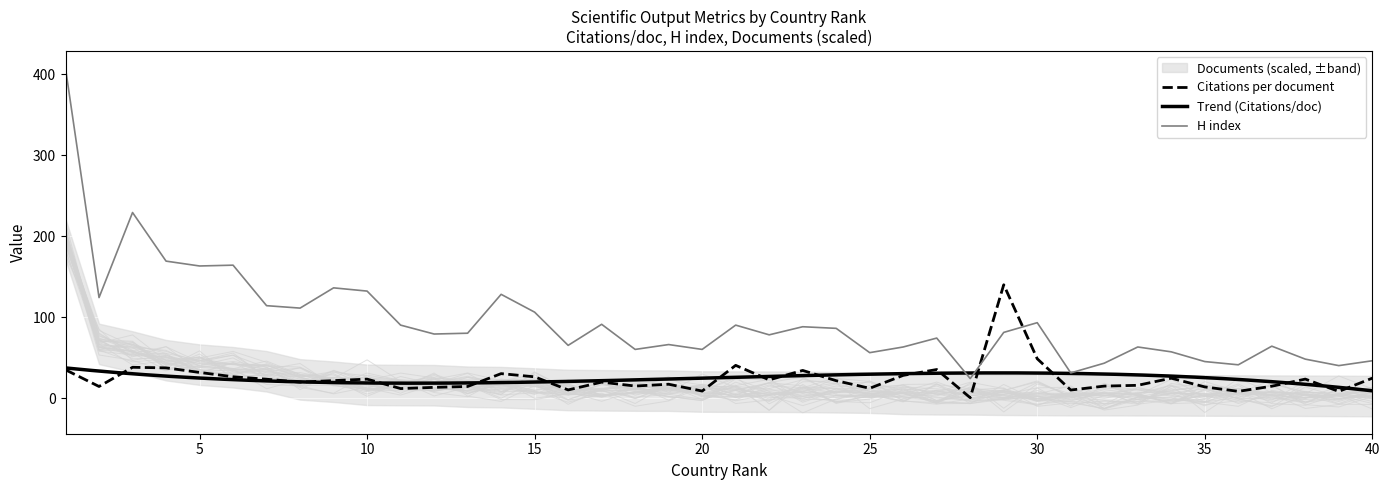

What is the total value across all series at 2?

200.8